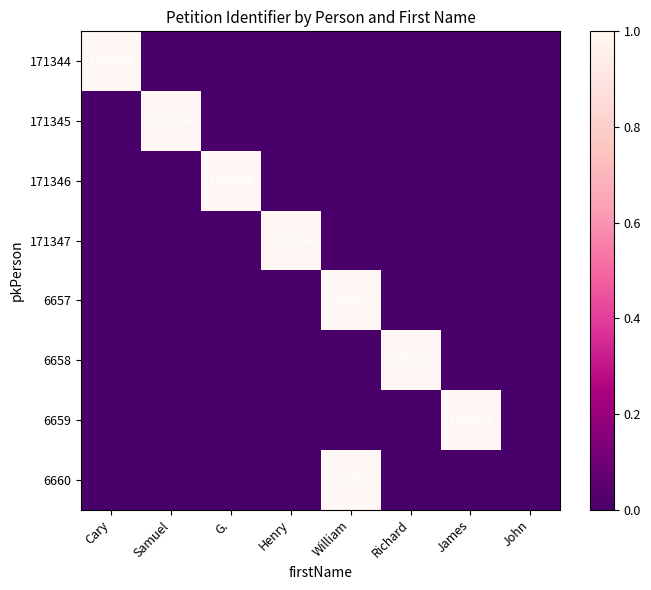

True or false: 171345 has a value of -1 at Henry.

False